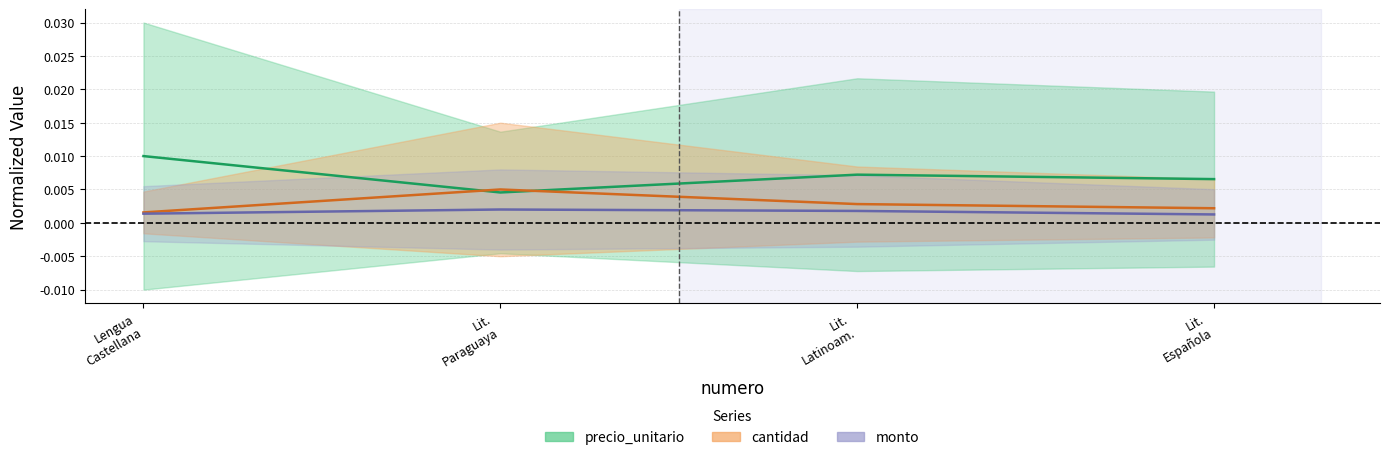

List the labels in order of cantidad value, largest first.

Lit. Paraguaya, Lit. Latinoam., Lit. Española, Lengua Castellana